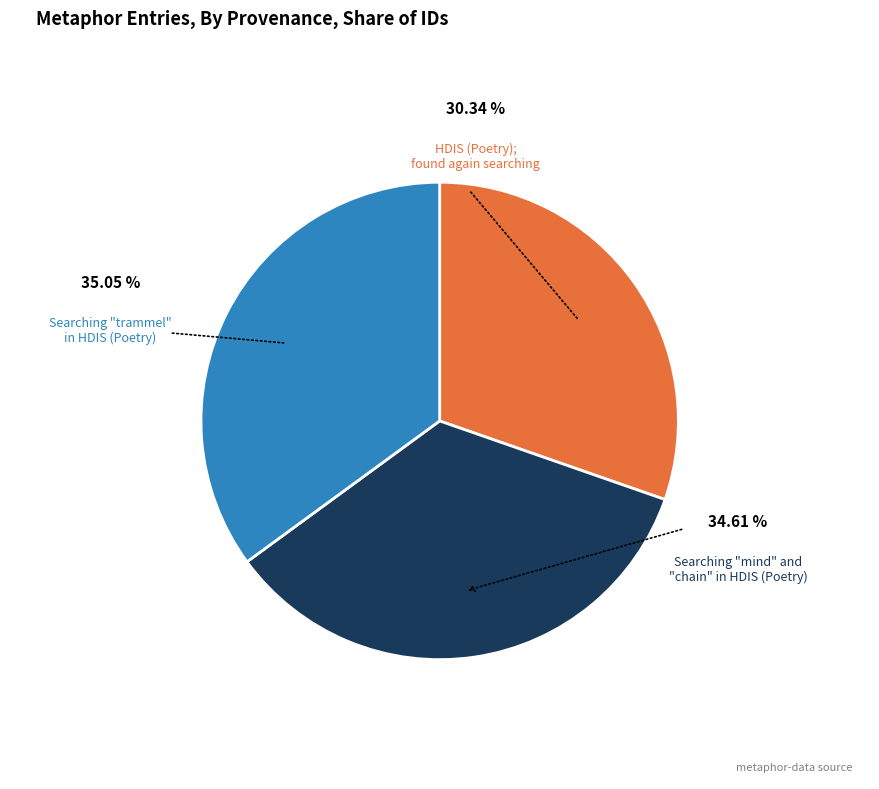

To the nearest percent, what is the difference between the largest and smallest slice percentages?

5%